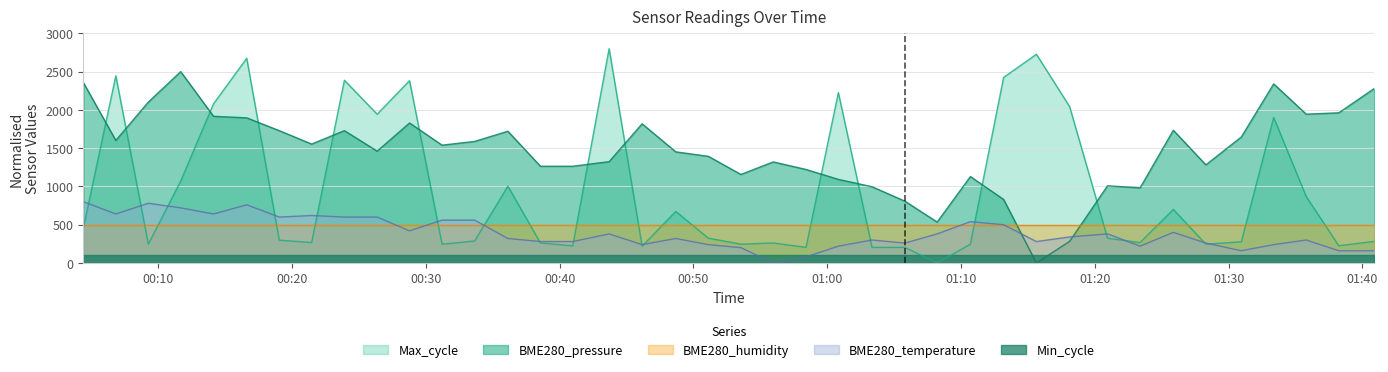

True or false: BME280_humidity and Max_cycle intersect in this chart.

True